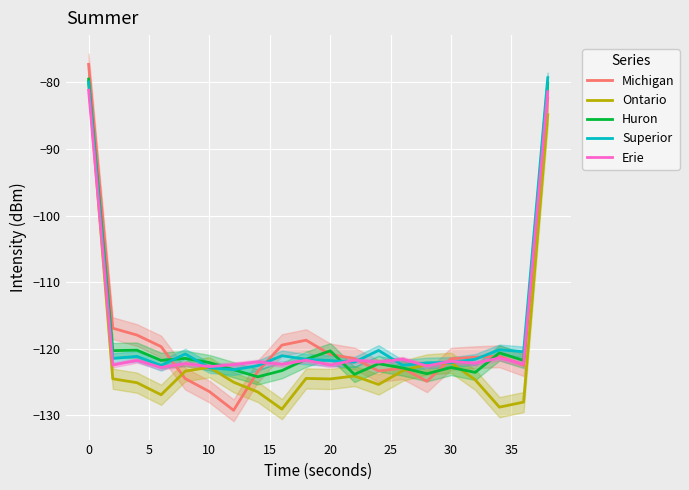

What is the maximum value for Huron?

-79.5